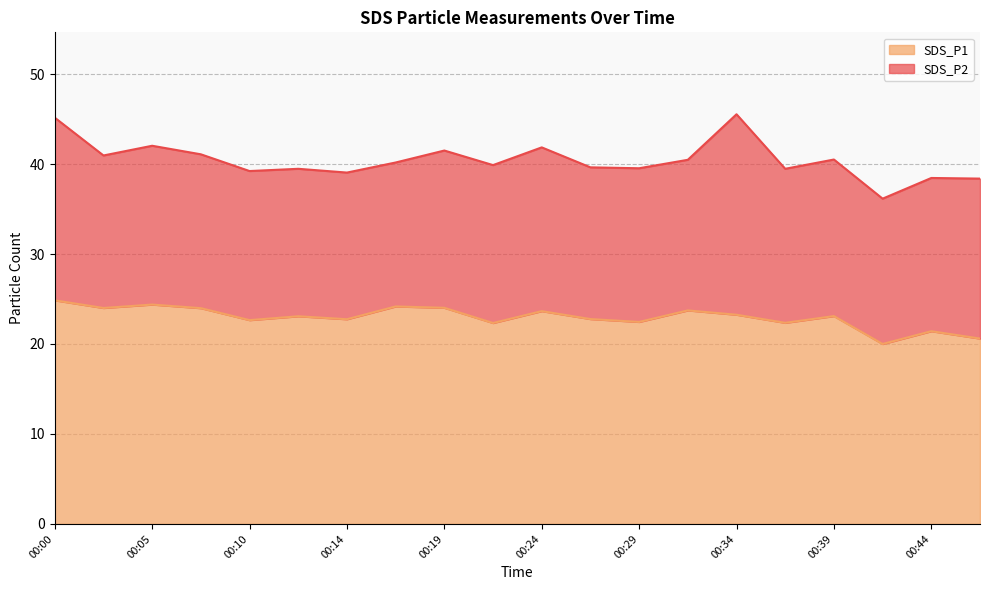

In SDS_P1 line, how many points are lower than both neighbors (excluding endpoints)?

7